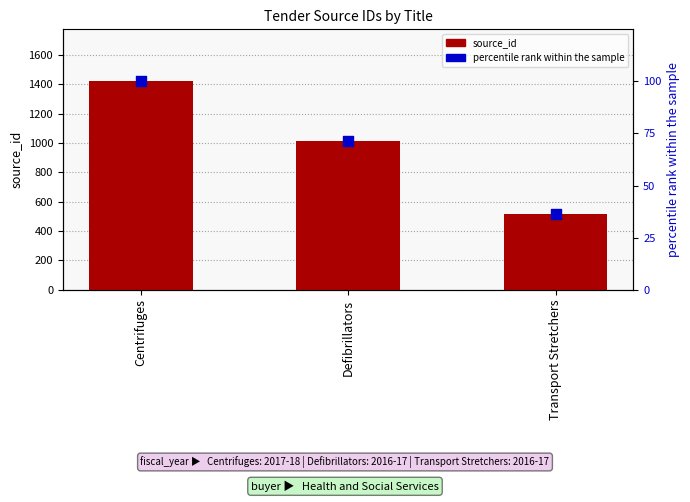

What are all the series names shown in the legend?

source_id, percentile rank within the sample